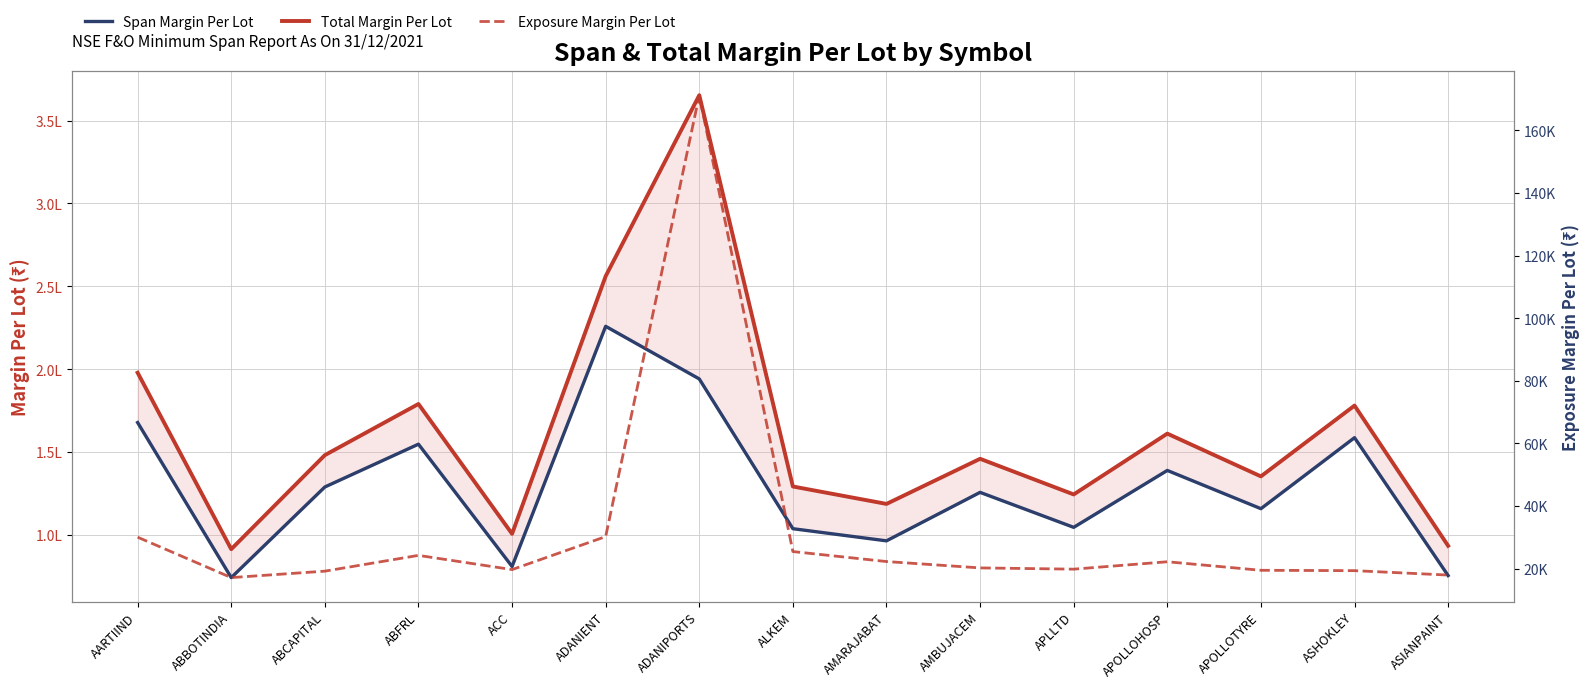

Reading left to right, list all the values displayed in this chart.

Total Margin Per Lot: 197869.4	91388.7	148131.5	179003.5	100652.6	256128.8	365319.4	129213.9	118704.5	145921.9	124417.1	161119.2	135315.6	178042.5	93428.9
Span Margin Per Lot: 167807.0	74234.0	128920.0	154752.0	80938.0	225880.0	194125.0	103742.0	96420.0	125670.0	104566.0	138904.0	115825.0	158670.0	75465.0
Exposure Margin Per Lot: 30062.4	17154.7	19211.5	24251.5	19714.6	30248.8	171194.4	25472.0	22284.5	20251.9	19851.1	22215.2	19490.6	19372.5	17963.9